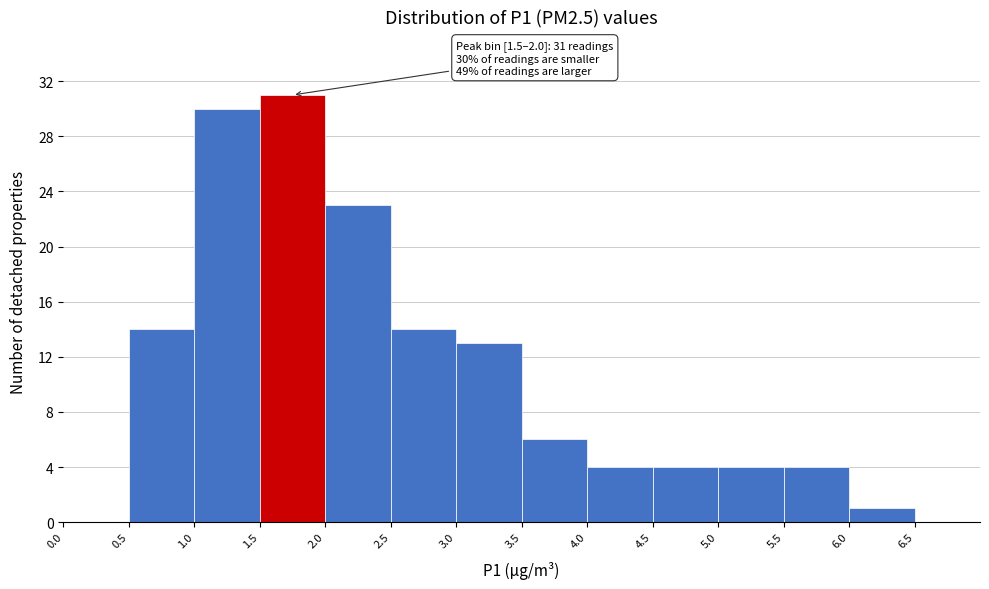

Which range on the x-axis has the tallest bar?

1.5 to 2.0